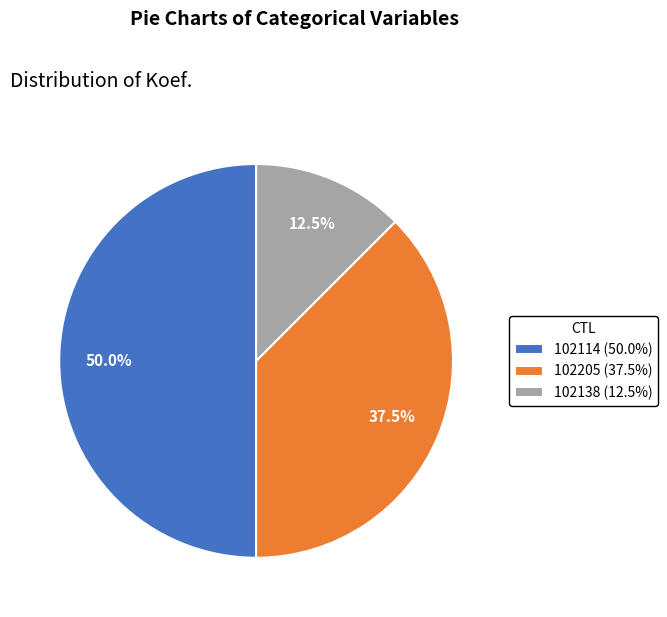

Count the number of slices in the pie.

3